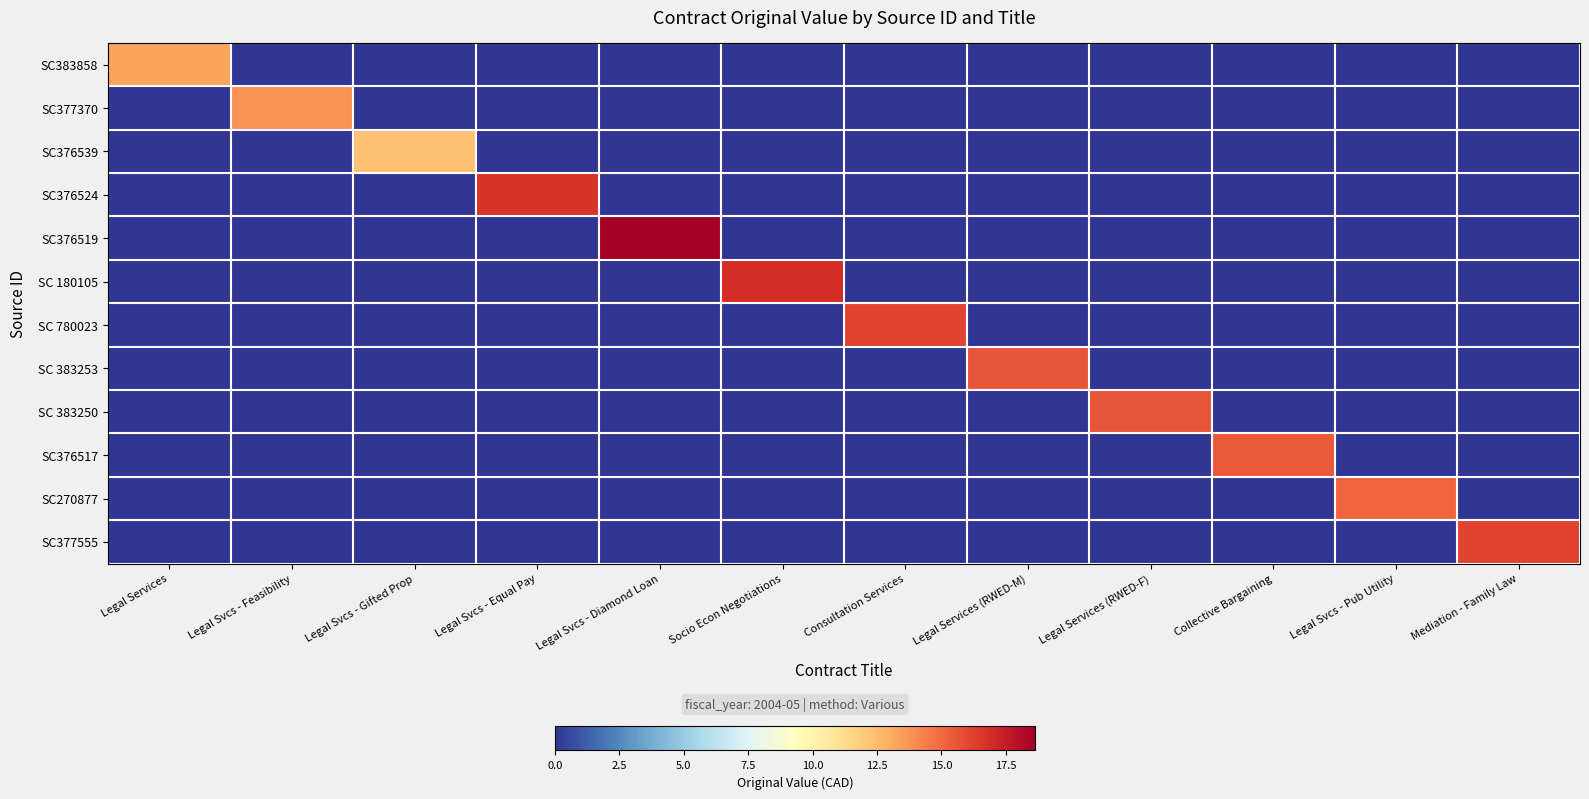

Reading left to right, extract all data points from this chart.

SC383858: Legal Services=13.3	Legal Svcs - Feasibility=0.0	Legal Svcs - Gifted Prop=0.0	Legal Svcs - Equal Pay=0.0	Legal Svcs - Diamond Loan=0.0	Socio Econ Negotiations=0.0	Consultation Services=0.0	Legal Services (RWED-M)=0.0	Legal Services (RWED-F)=0.0	Collective Bargaining=0.0	Legal Svcs - Pub Utility=0.0	Mediation - Family Law=0.0
SC377370: Legal Services=0.0	Legal Svcs - Feasibility=13.8	Legal Svcs - Gifted Prop=0.0	Legal Svcs - Equal Pay=0.0	Legal Svcs - Diamond Loan=0.0	Socio Econ Negotiations=0.0	Consultation Services=0.0	Legal Services (RWED-M)=0.0	Legal Services (RWED-F)=0.0	Collective Bargaining=0.0	Legal Svcs - Pub Utility=0.0	Mediation - Family Law=0.0
SC376539: Legal Services=0.0	Legal Svcs - Feasibility=0.0	Legal Svcs - Gifted Prop=12.3	Legal Svcs - Equal Pay=0.0	Legal Svcs - Diamond Loan=0.0	Socio Econ Negotiations=0.0	Consultation Services=0.0	Legal Services (RWED-M)=0.0	Legal Services (RWED-F)=0.0	Collective Bargaining=0.0	Legal Svcs - Pub Utility=0.0	Mediation - Family Law=0.0
SC376524: Legal Services=0.0	Legal Svcs - Feasibility=0.0	Legal Svcs - Gifted Prop=0.0	Legal Svcs - Equal Pay=16.6	Legal Svcs - Diamond Loan=0.0	Socio Econ Negotiations=0.0	Consultation Services=0.0	Legal Services (RWED-M)=0.0	Legal Services (RWED-F)=0.0	Collective Bargaining=0.0	Legal Svcs - Pub Utility=0.0	Mediation - Family Law=0.0
SC376519: Legal Services=0.0	Legal Svcs - Feasibility=0.0	Legal Svcs - Gifted Prop=0.0	Legal Svcs - Equal Pay=0.0	Legal Svcs - Diamond Loan=18.6	Socio Econ Negotiations=0.0	Consultation Services=0.0	Legal Services (RWED-M)=0.0	Legal Services (RWED-F)=0.0	Collective Bargaining=0.0	Legal Svcs - Pub Utility=0.0	Mediation - Family Law=0.0
SC 180105: Legal Services=0.0	Legal Svcs - Feasibility=0.0	Legal Svcs - Gifted Prop=0.0	Legal Svcs - Equal Pay=0.0	Legal Svcs - Diamond Loan=0.0	Socio Econ Negotiations=16.9	Consultation Services=0.0	Legal Services (RWED-M)=0.0	Legal Services (RWED-F)=0.0	Collective Bargaining=0.0	Legal Svcs - Pub Utility=0.0	Mediation - Family Law=0.0
SC 780023: Legal Services=0.0	Legal Svcs - Feasibility=0.0	Legal Svcs - Gifted Prop=0.0	Legal Svcs - Equal Pay=0.0	Legal Svcs - Diamond Loan=0.0	Socio Econ Negotiations=0.0	Consultation Services=16.1	Legal Services (RWED-M)=0.0	Legal Services (RWED-F)=0.0	Collective Bargaining=0.0	Legal Svcs - Pub Utility=0.0	Mediation - Family Law=0.0
SC 383253: Legal Services=0.0	Legal Svcs - Feasibility=0.0	Legal Svcs - Gifted Prop=0.0	Legal Svcs - Equal Pay=0.0	Legal Svcs - Diamond Loan=0.0	Socio Econ Negotiations=0.0	Consultation Services=0.0	Legal Services (RWED-M)=15.6	Legal Services (RWED-F)=0.0	Collective Bargaining=0.0	Legal Svcs - Pub Utility=0.0	Mediation - Family Law=0.0
SC 383250: Legal Services=0.0	Legal Svcs - Feasibility=0.0	Legal Svcs - Gifted Prop=0.0	Legal Svcs - Equal Pay=0.0	Legal Svcs - Diamond Loan=0.0	Socio Econ Negotiations=0.0	Consultation Services=0.0	Legal Services (RWED-M)=0.0	Legal Services (RWED-F)=15.6	Collective Bargaining=0.0	Legal Svcs - Pub Utility=0.0	Mediation - Family Law=0.0
SC376517: Legal Services=0.0	Legal Svcs - Feasibility=0.0	Legal Svcs - Gifted Prop=0.0	Legal Svcs - Equal Pay=0.0	Legal Svcs - Diamond Loan=0.0	Socio Econ Negotiations=0.0	Consultation Services=0.0	Legal Services (RWED-M)=0.0	Legal Services (RWED-F)=0.0	Collective Bargaining=15.5	Legal Svcs - Pub Utility=0.0	Mediation - Family Law=0.0
SC270877: Legal Services=0.0	Legal Svcs - Feasibility=0.0	Legal Svcs - Gifted Prop=0.0	Legal Svcs - Equal Pay=0.0	Legal Svcs - Diamond Loan=0.0	Socio Econ Negotiations=0.0	Consultation Services=0.0	Legal Services (RWED-M)=0.0	Legal Services (RWED-F)=0.0	Collective Bargaining=0.0	Legal Svcs - Pub Utility=15.1	Mediation - Family Law=0.0
SC377555: Legal Services=0.0	Legal Svcs - Feasibility=0.0	Legal Svcs - Gifted Prop=0.0	Legal Svcs - Equal Pay=0.0	Legal Svcs - Diamond Loan=0.0	Socio Econ Negotiations=0.0	Consultation Services=0.0	Legal Services (RWED-M)=0.0	Legal Services (RWED-F)=0.0	Collective Bargaining=0.0	Legal Svcs - Pub Utility=0.0	Mediation - Family Law=16.1